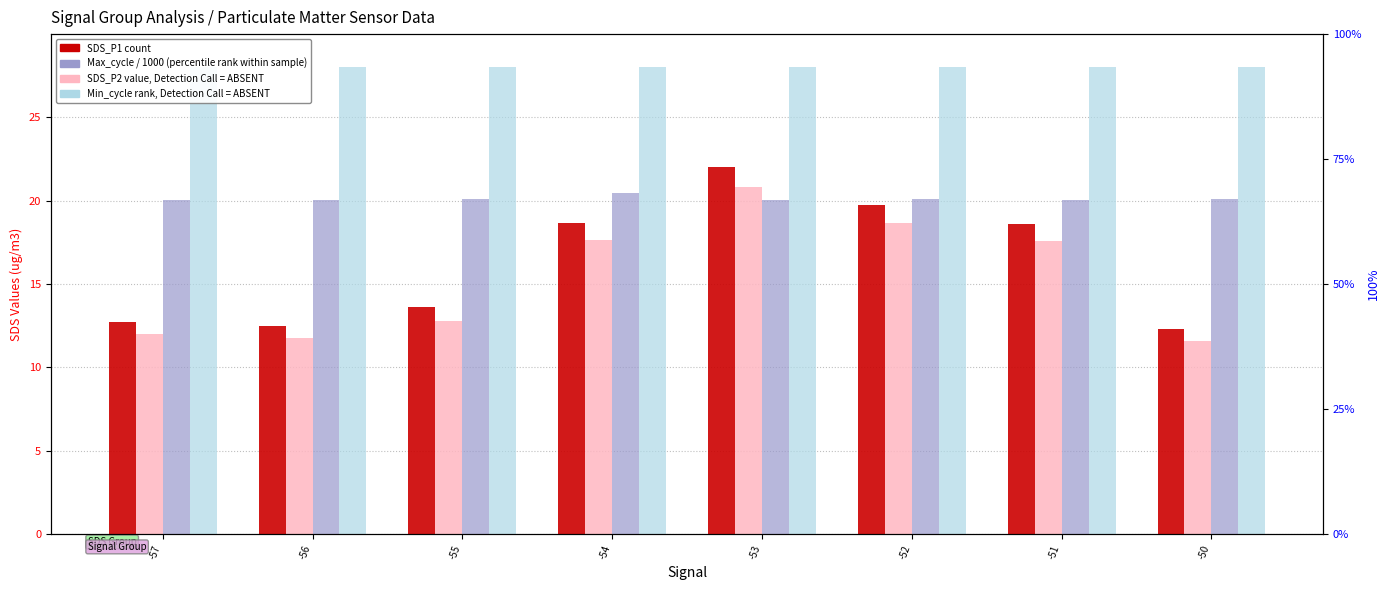

Which has a higher value, -50 or -51?

-51